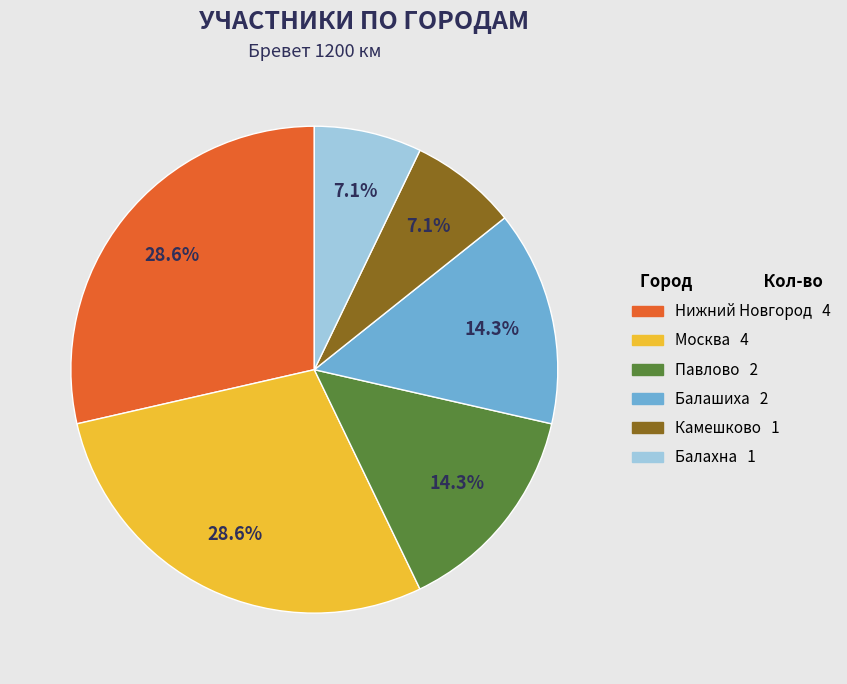

Is there any slice that represents more than half of the pie?

No